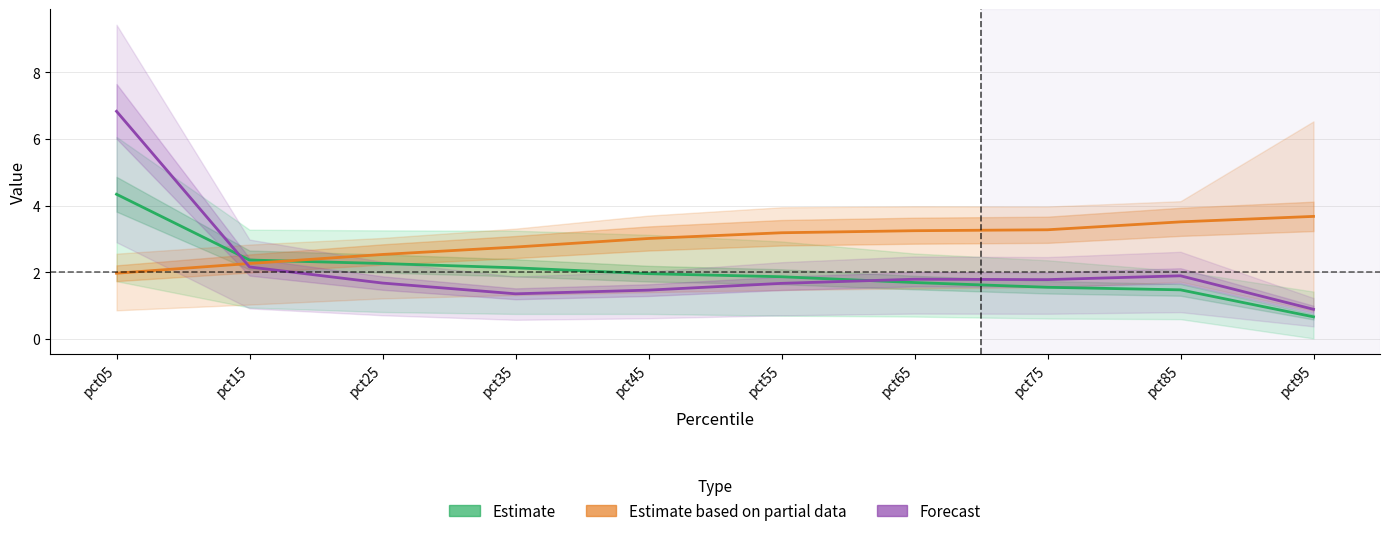

How many data points in Estimate based on partial data are less than 3?

4